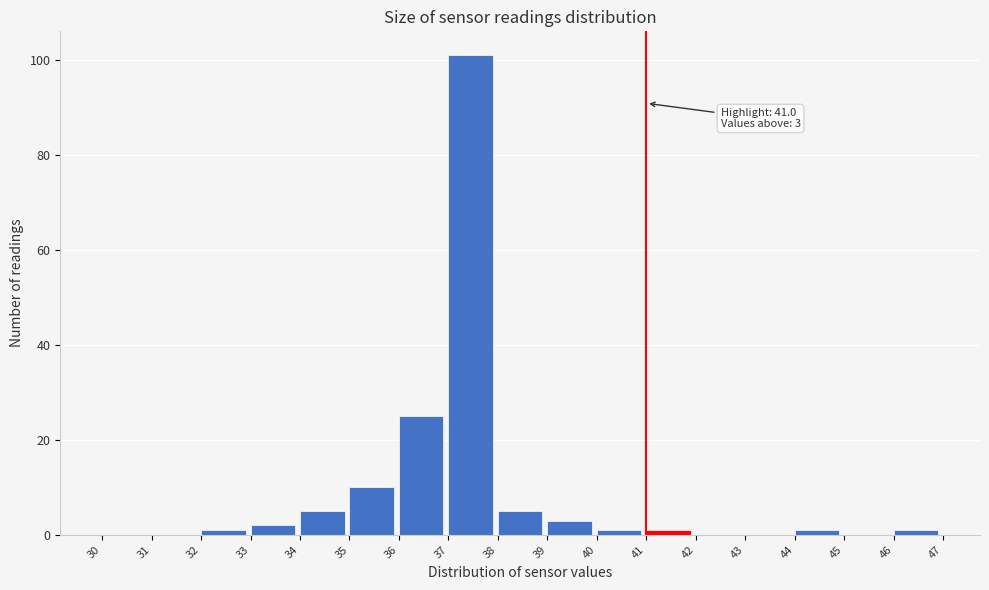

Over which range of the x-axis is the bar tallest?

37 to 38